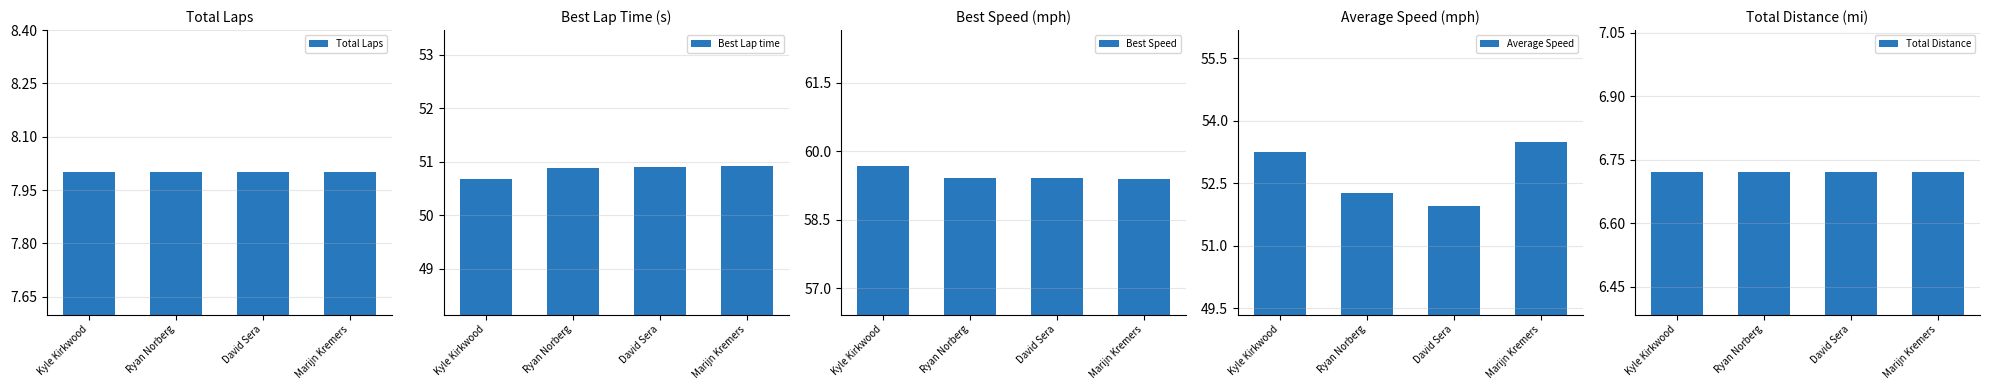

The value of Best Speed at Kyle Kirkwood is 24.0. True or false?

False